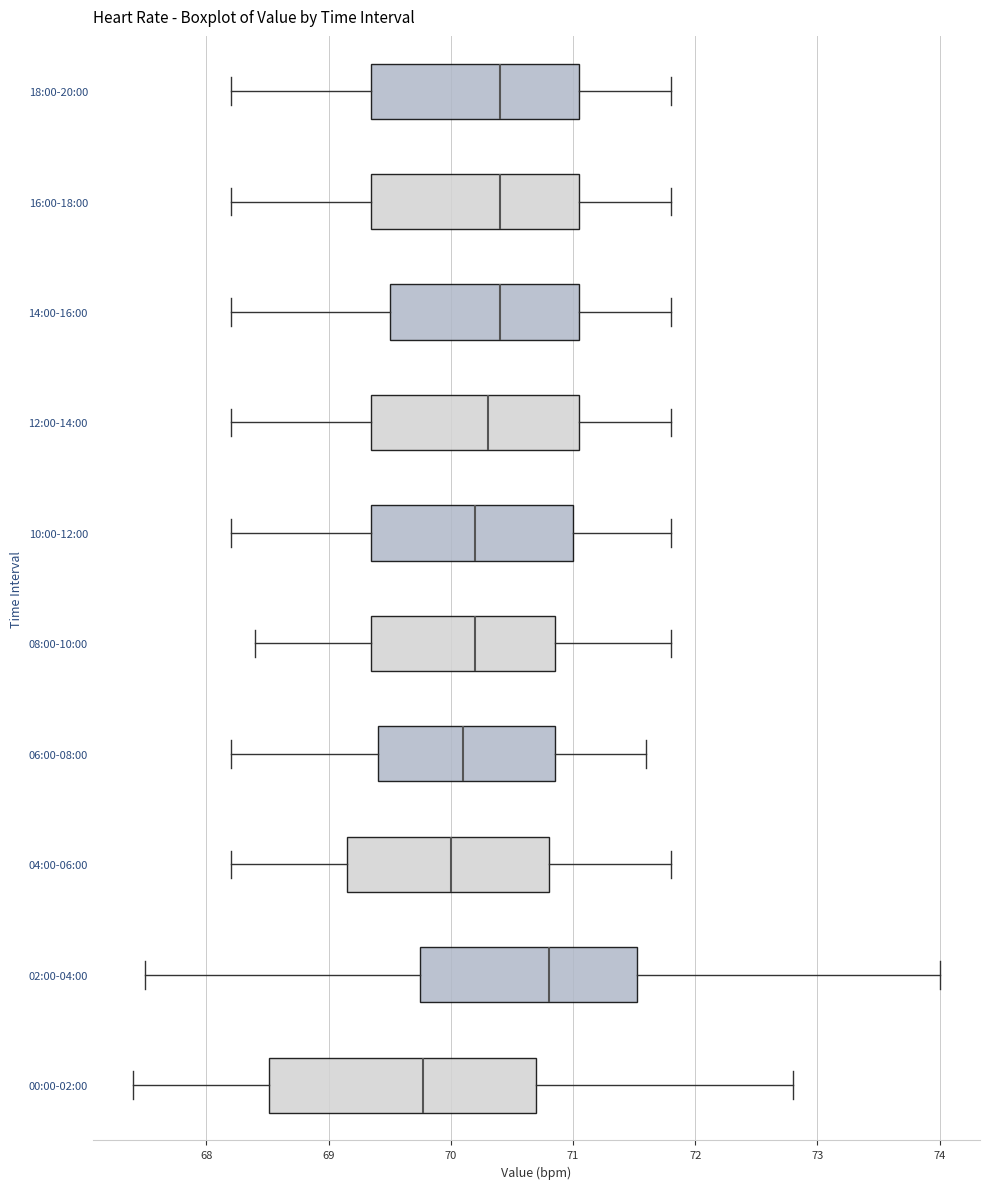

Comparing the boxes themselves (not the whiskers), which one is the widest?

00:00-02:00